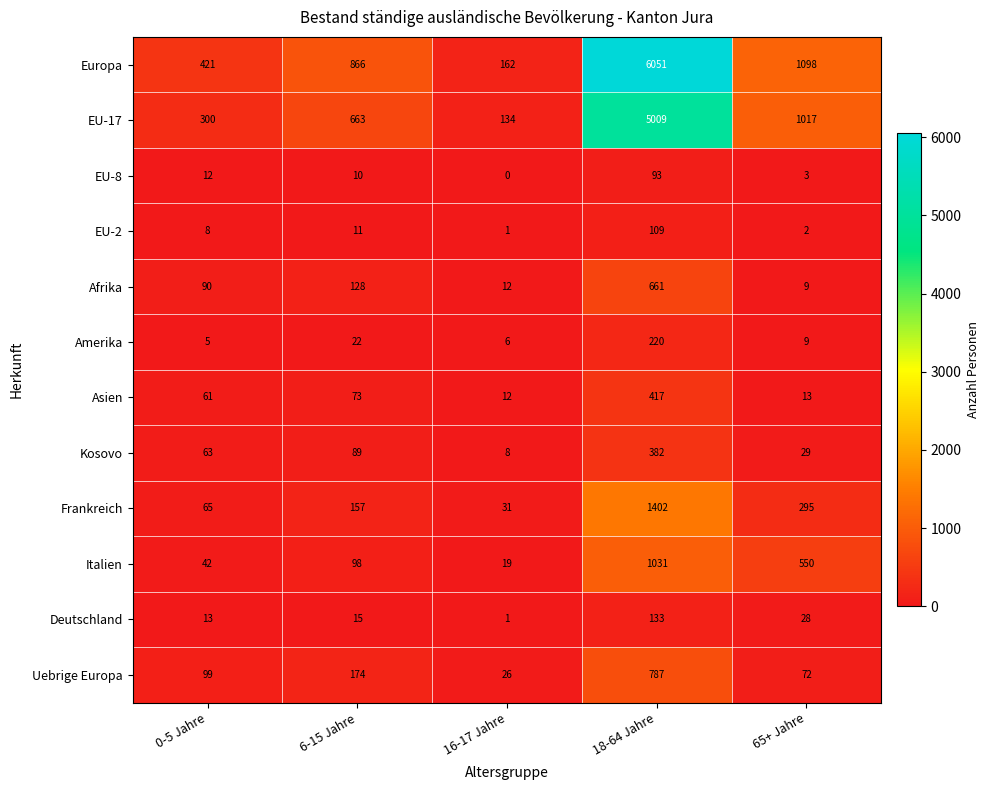

At 6-15 Jahre, list the series in order from smallest to largest.

EU-8, EU-2, Deutschland, Amerika, Asien, Kosovo, Italien, Afrika, Frankreich, Uebrige Europa, EU-17, Europa